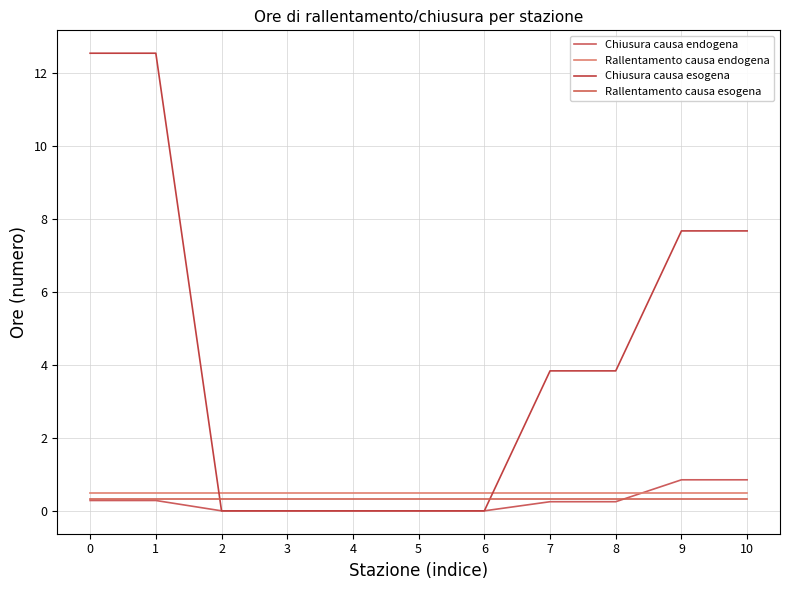

The value of Rallentamento causa endogena at 7 is 0.7. True or false?

False